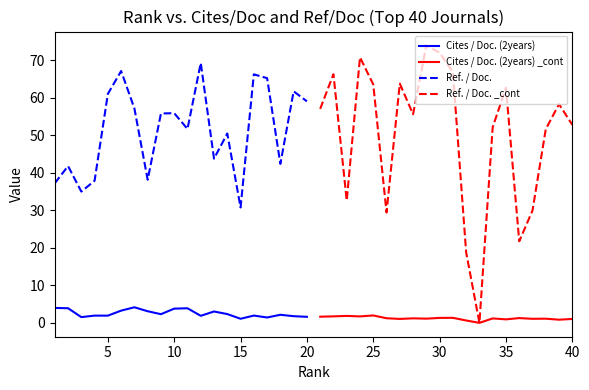

What is the maximum value for Ref. / Doc.?

69.3